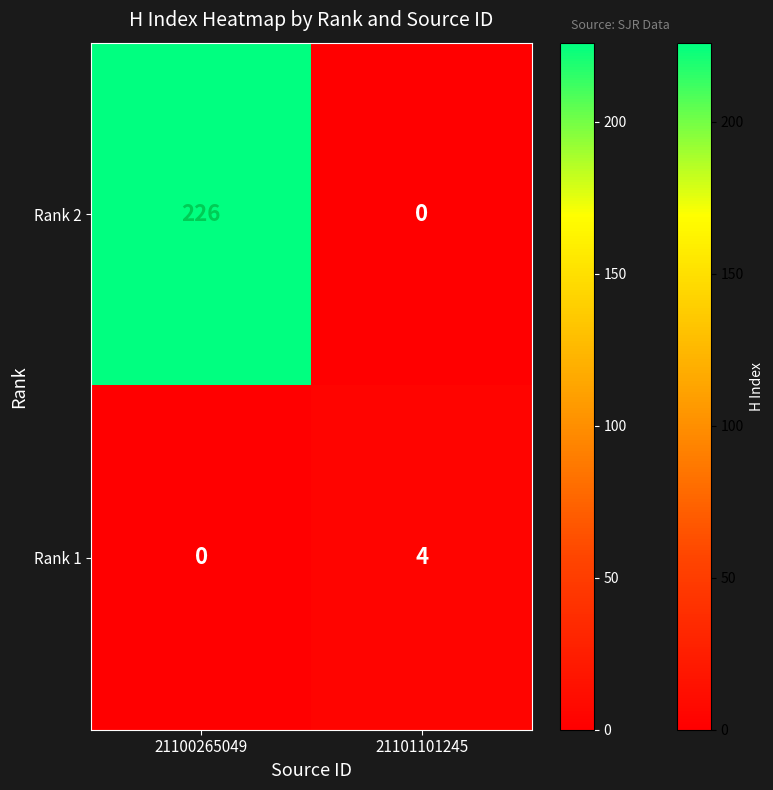

What is the sum of all Rank 1 values?

4